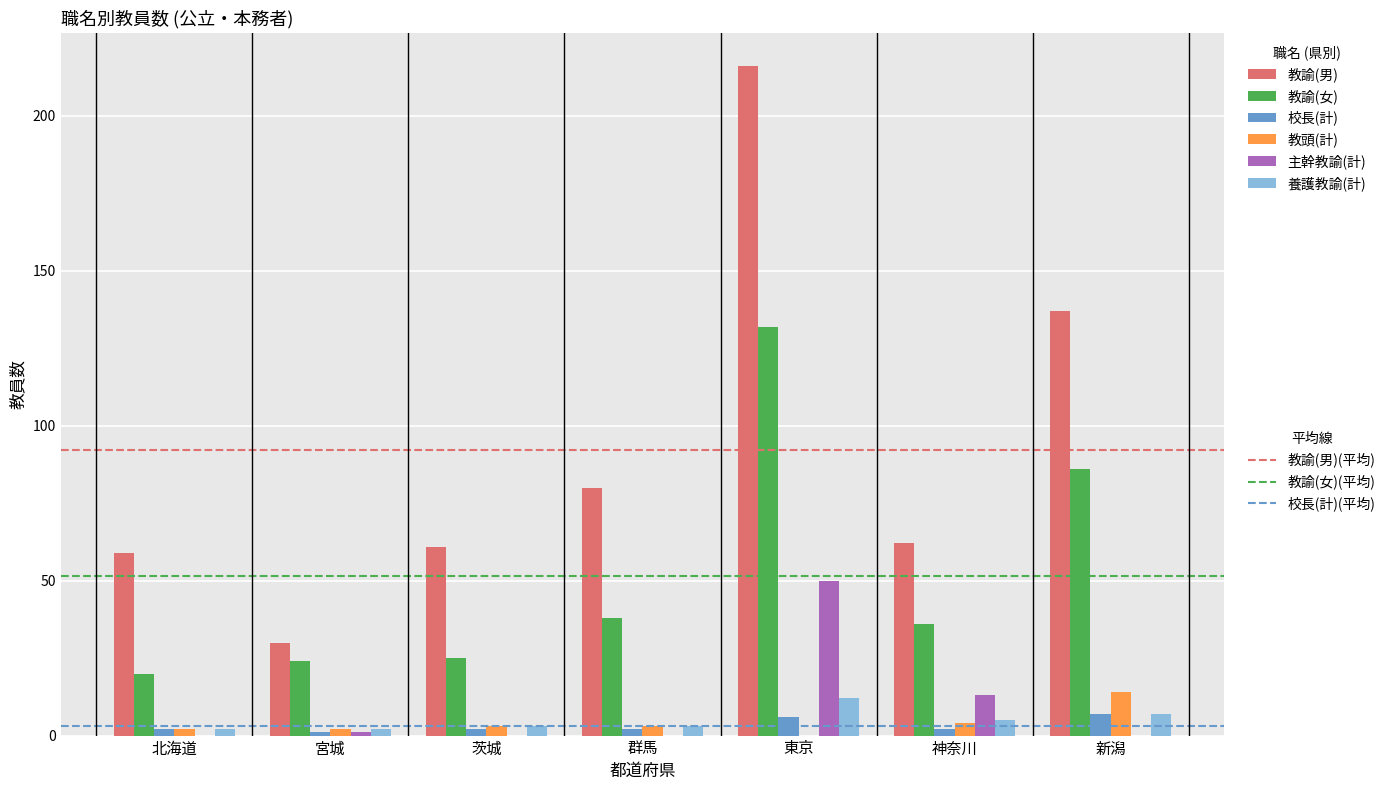

Which category has the highest value across all series?

東京